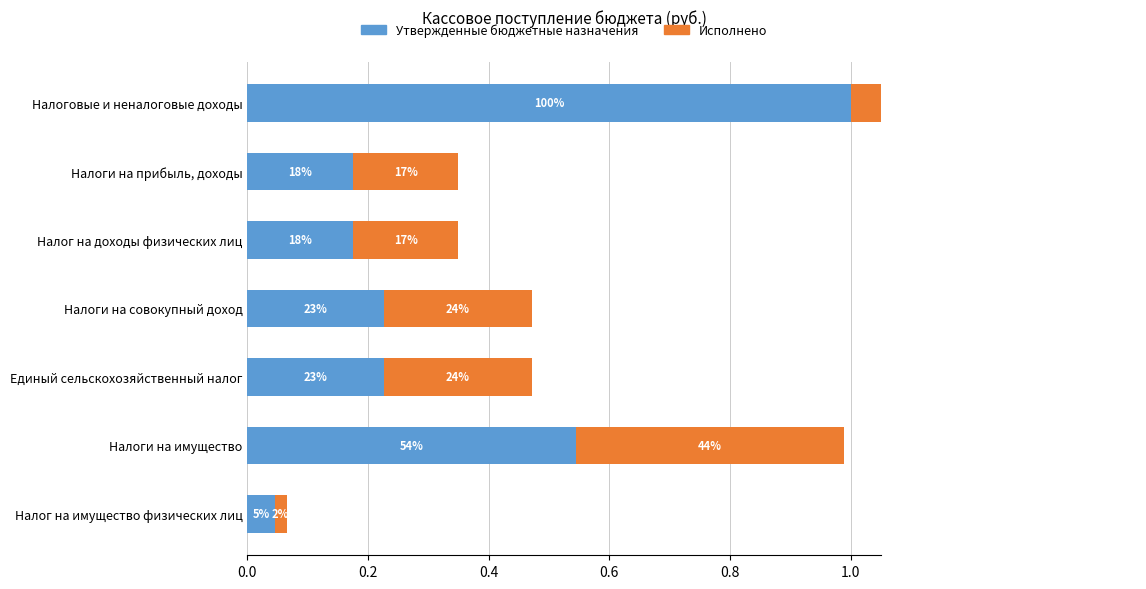

True or false: Утвержденные бюджетные назначения has a value of 0.3 at Налоги на совокупный доход.

False